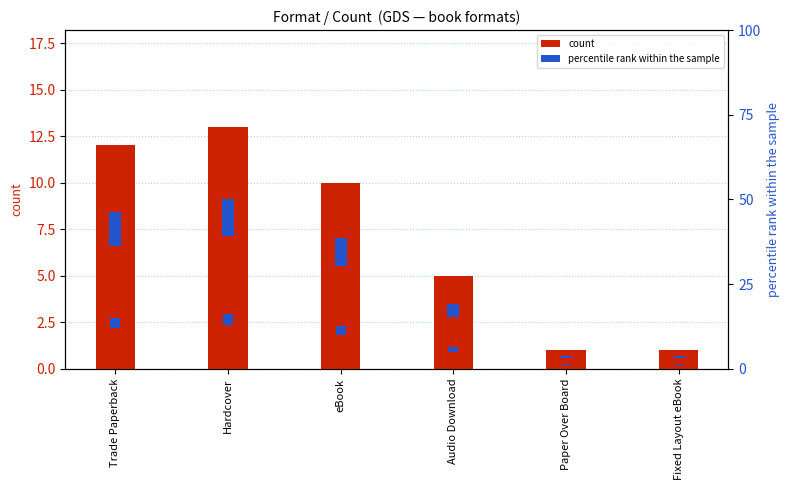

Which category has the highest value in the count series?

Hardcover